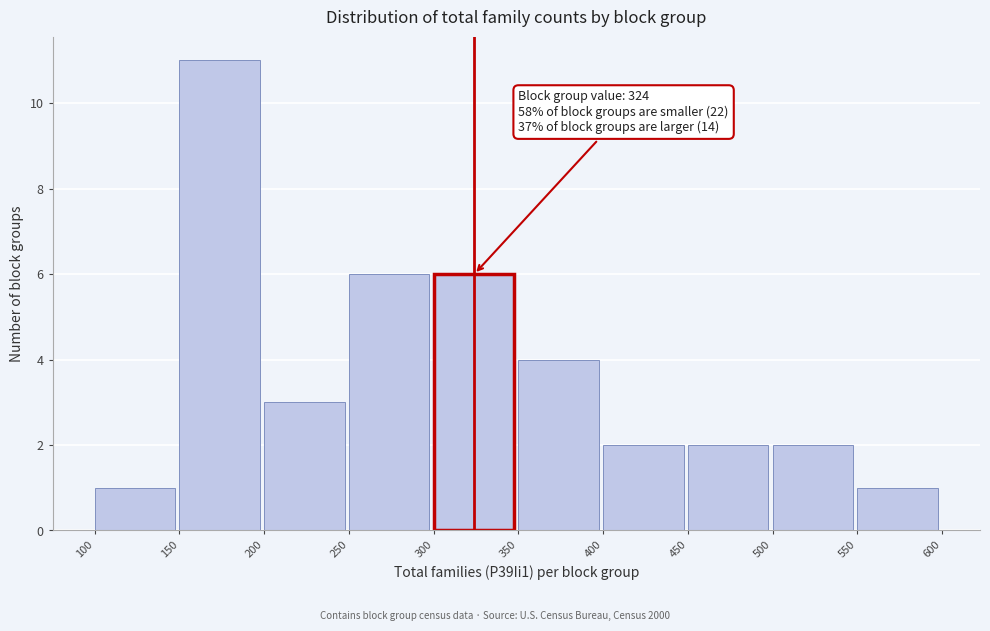

Over which range of the x-axis is the bar tallest?

150 to 200